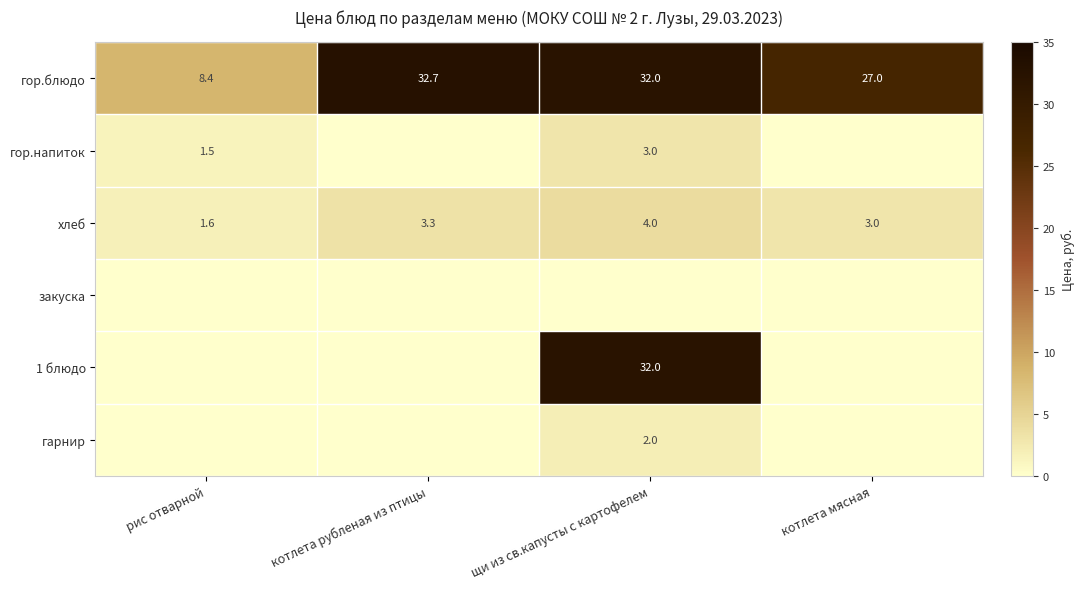

What value does the хлеб series have at рис отварной?

1.6